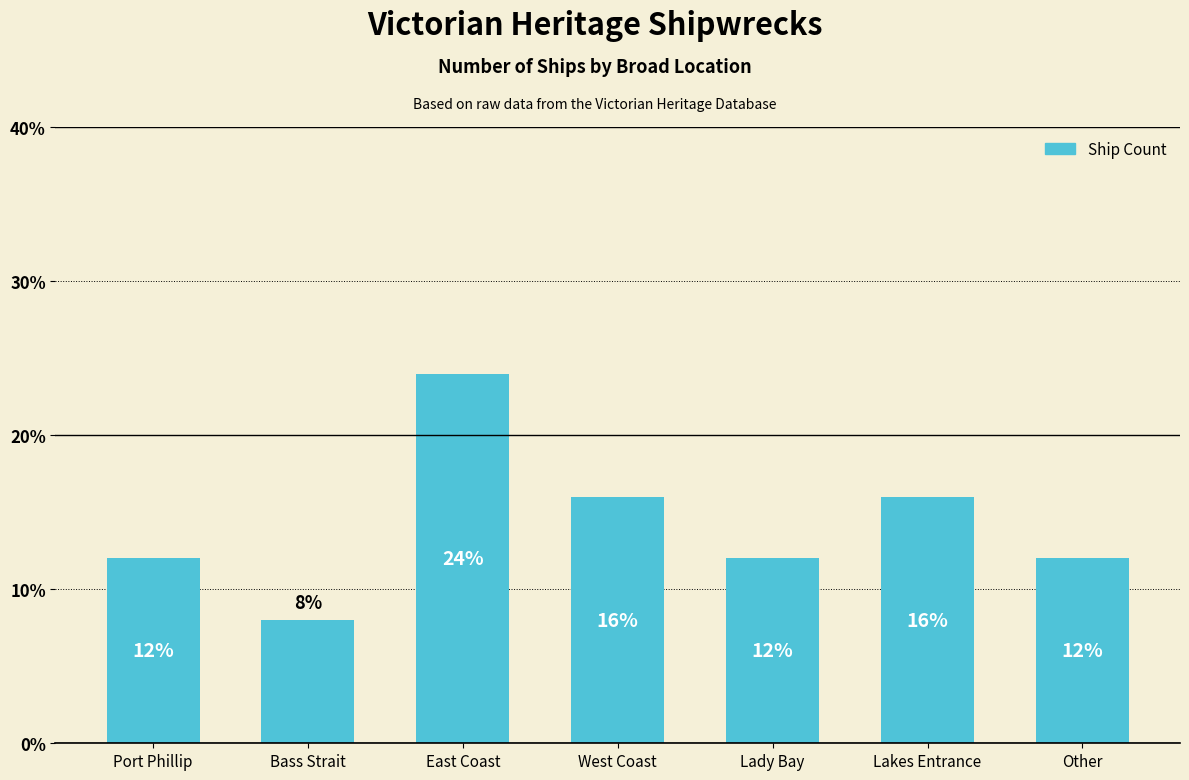

What is the smallest value displayed?

8